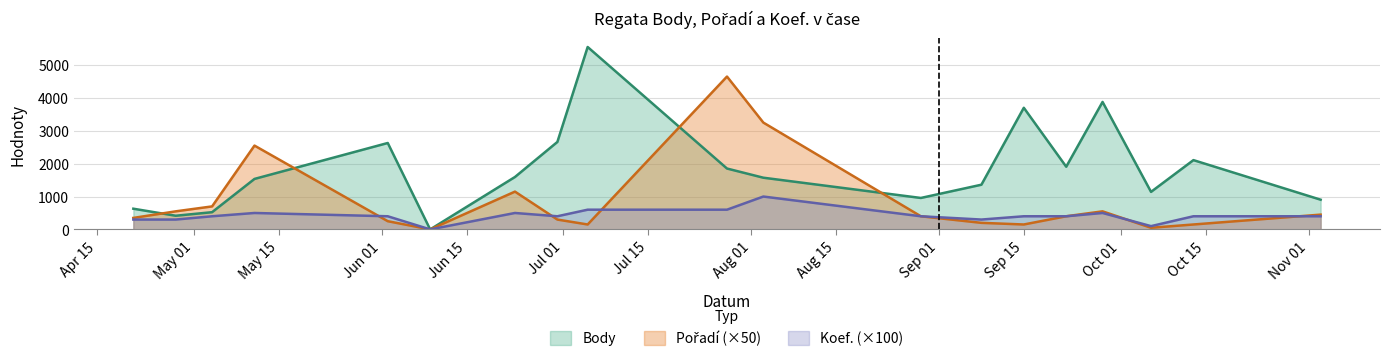

Which category has the lowest value across all series?

2007-06-09